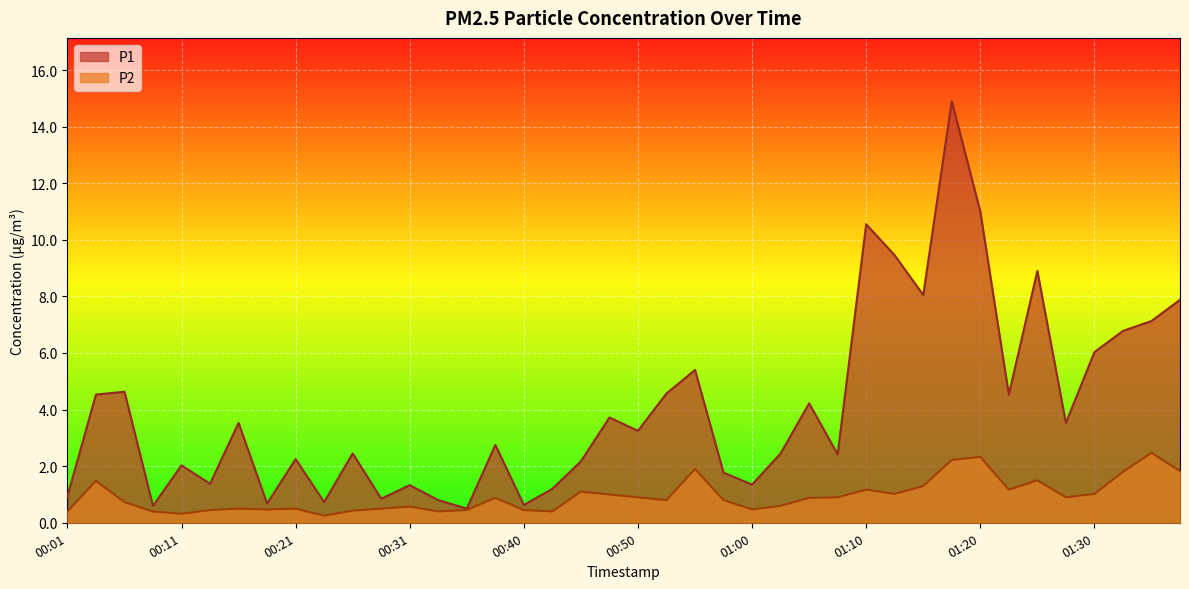

What is the difference between the maximum and minimum values in the P1 series?

14.4